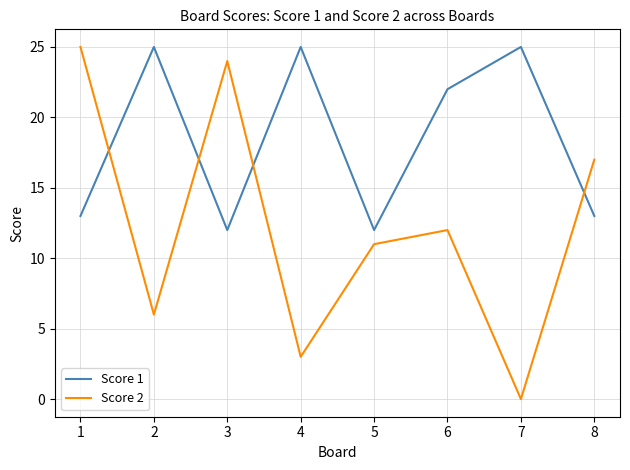

Reading right to left, transcribe all the data shown in this chart.

Score 1: 13	25	22	12	25	12	25	13
Score 2: 17	0	12	11	3	24	6	25